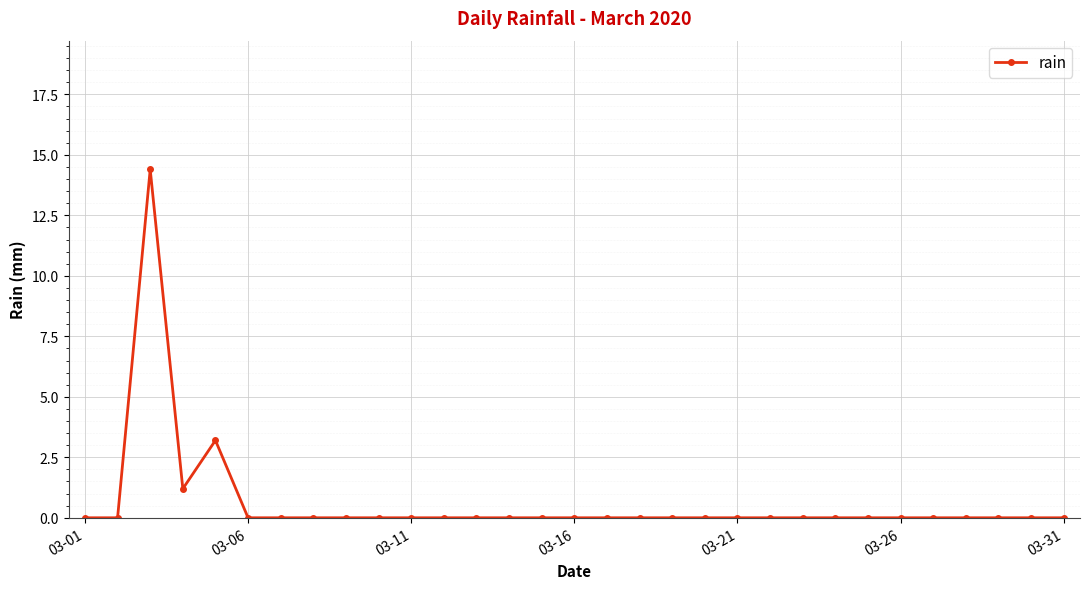

What is the difference between the second highest and second lowest values?

3.2